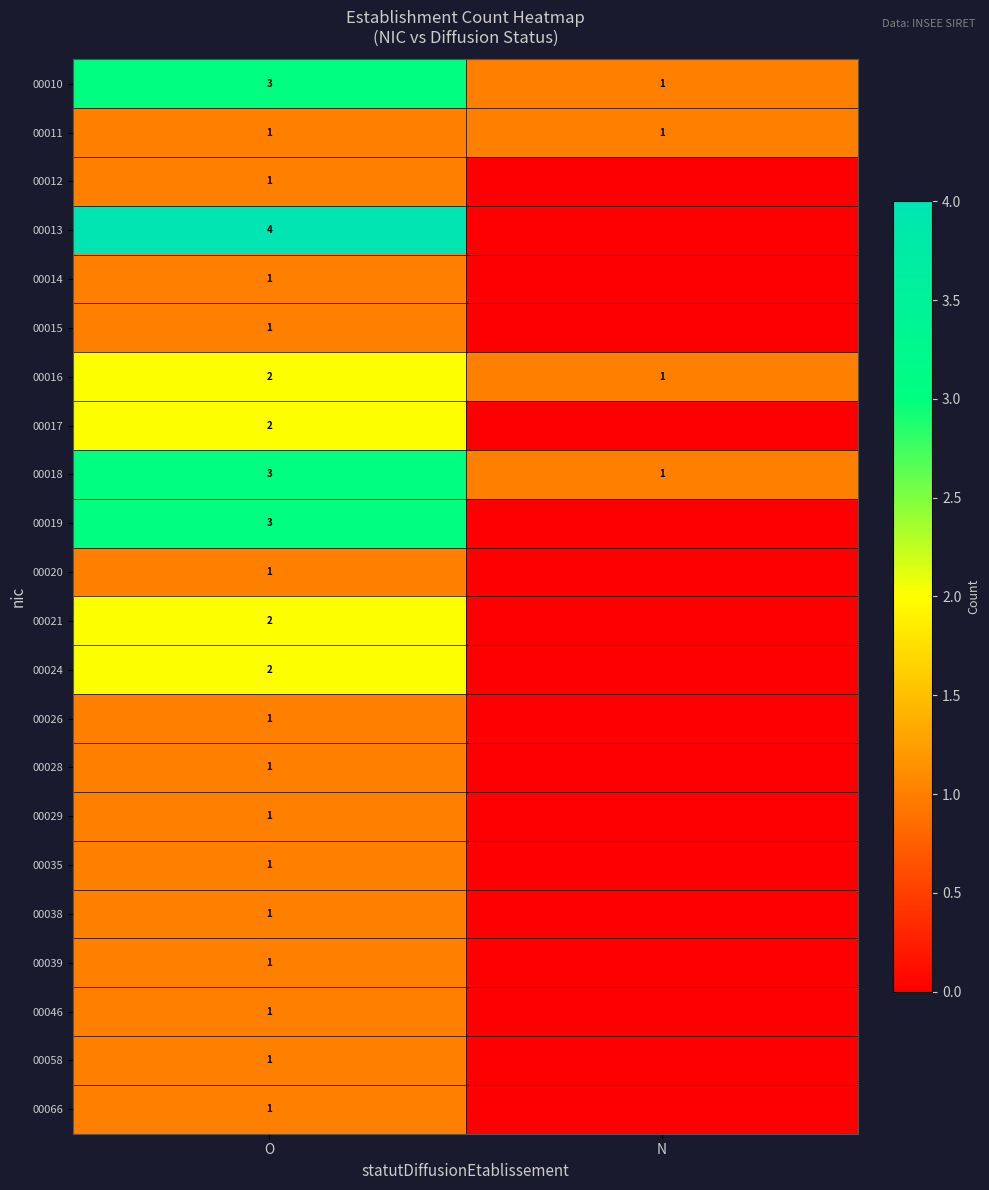

What is the difference between the highest and lowest values at O?

3